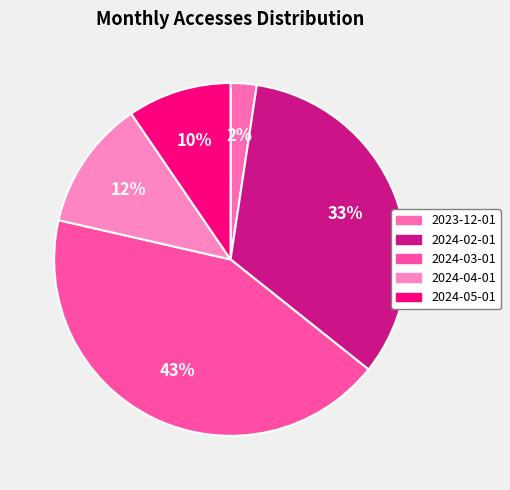

How many segments does this pie chart have?

5